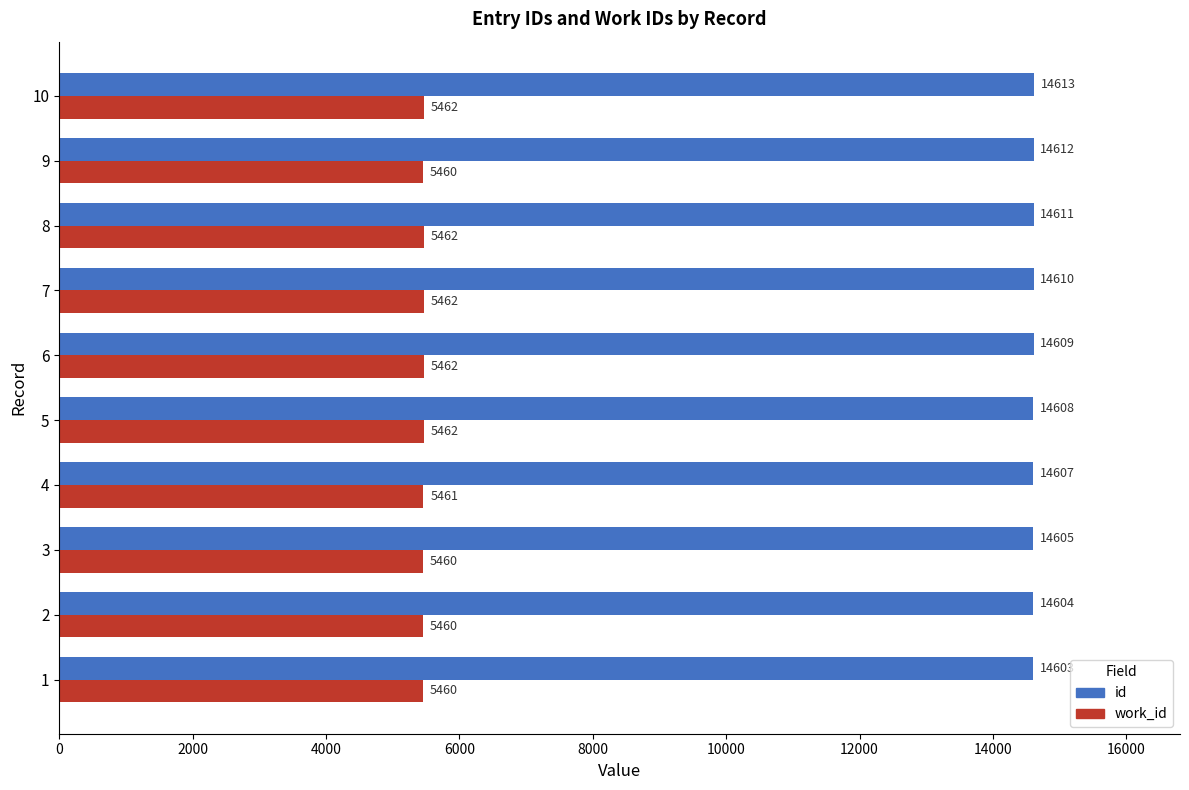

The id series shows 26243 at 7. True or false?

False